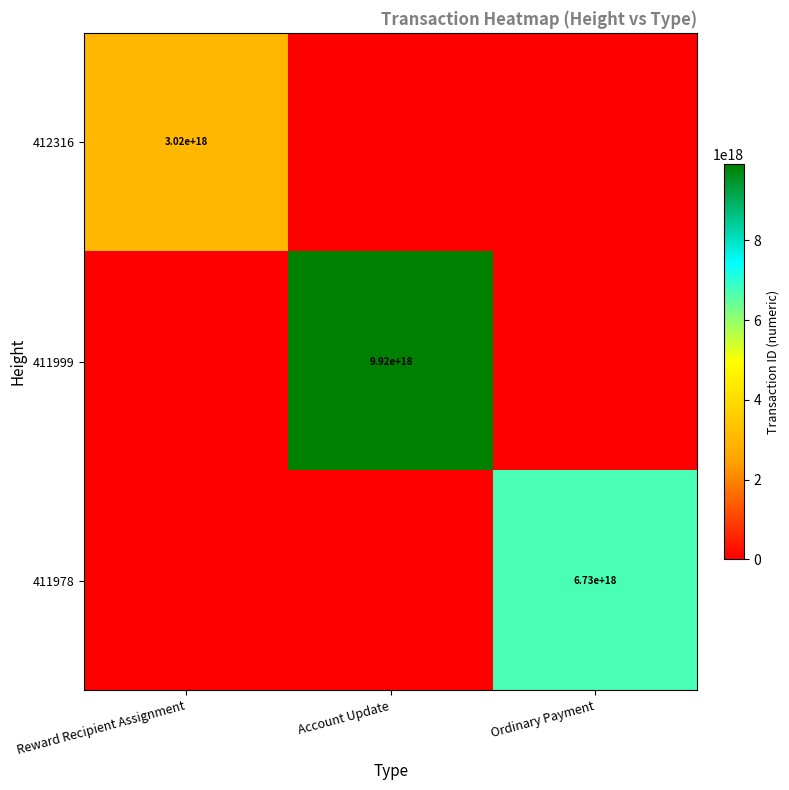

Is the value of 411999 at Account Update greater than the value of 412316 at Reward Recipient Assignment?

Yes